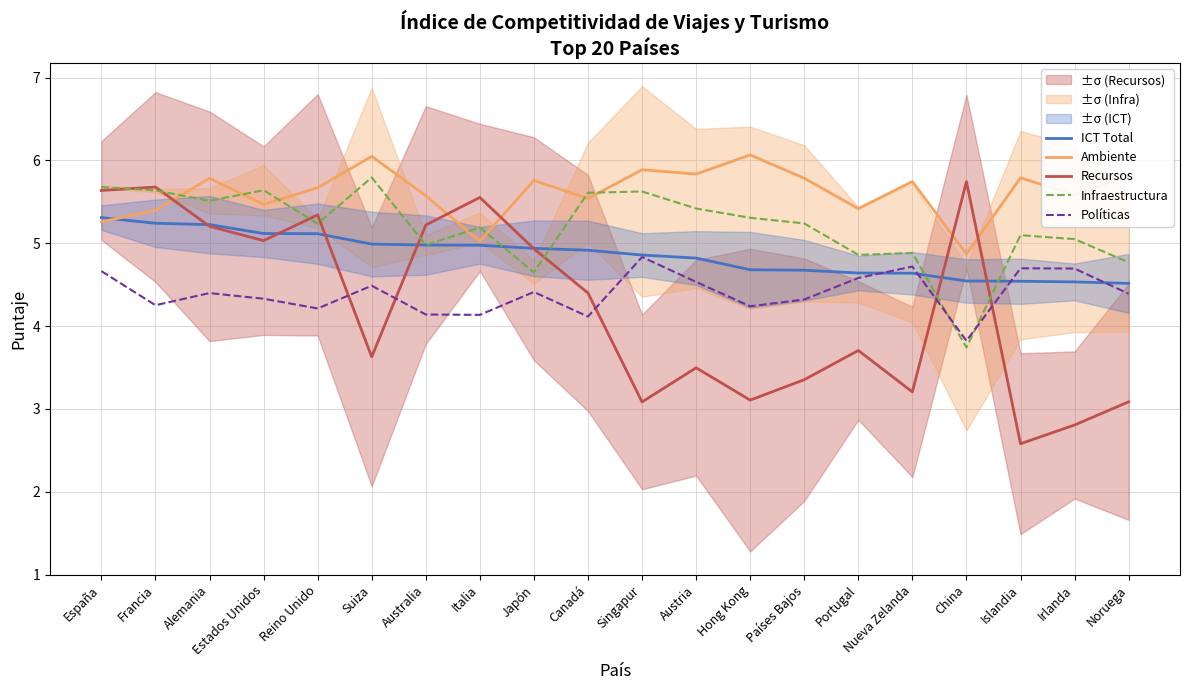

What is the sum of the Políticas values at Suiza and Canadá?

8.6